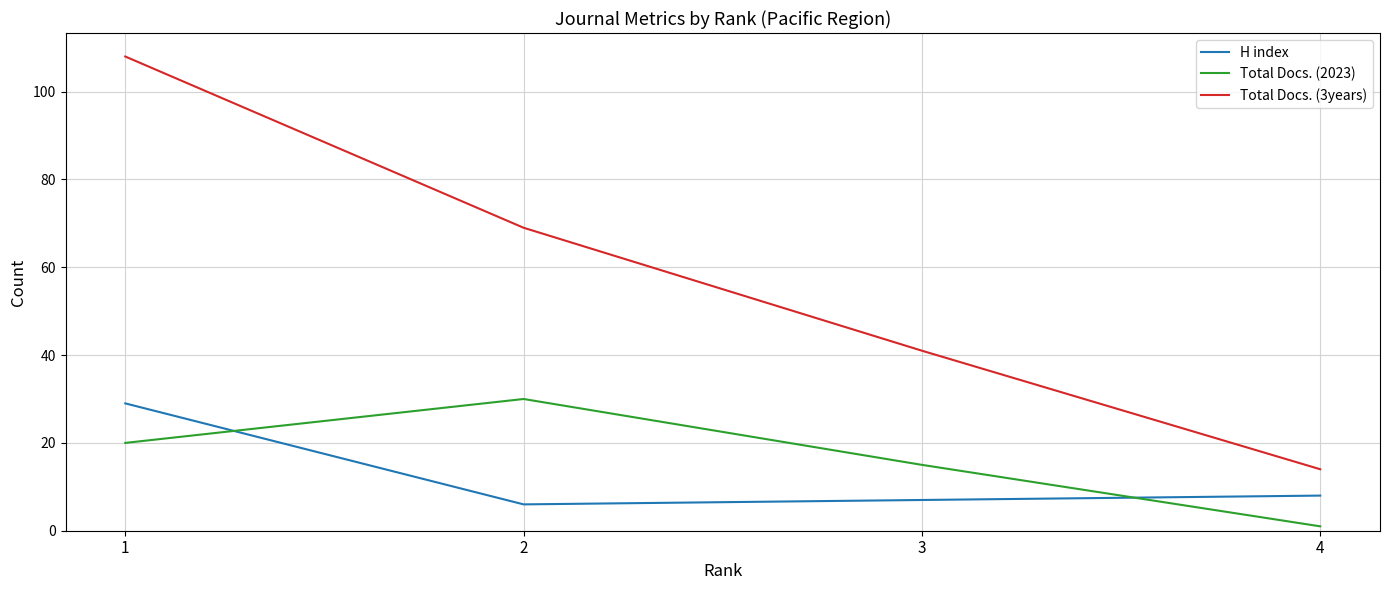

Read the Total Docs. (3years) value at 4, to the nearest 10.

10